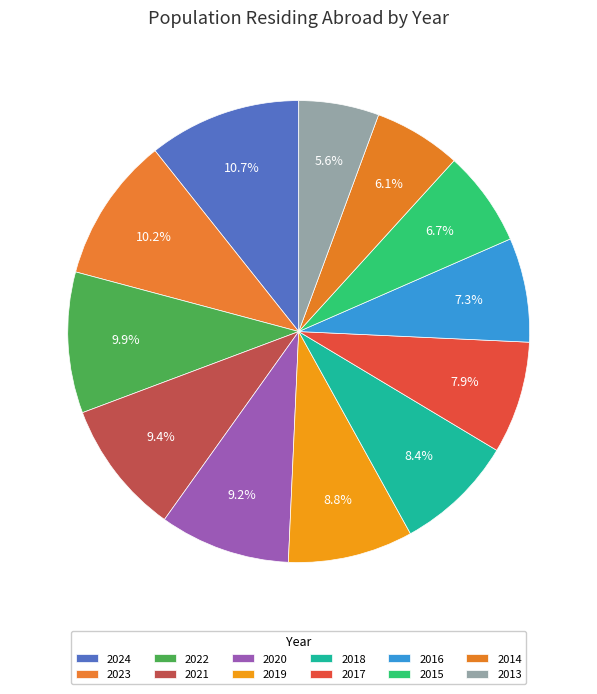

The 2023 slice represents 10% of the pie. True or false?

True